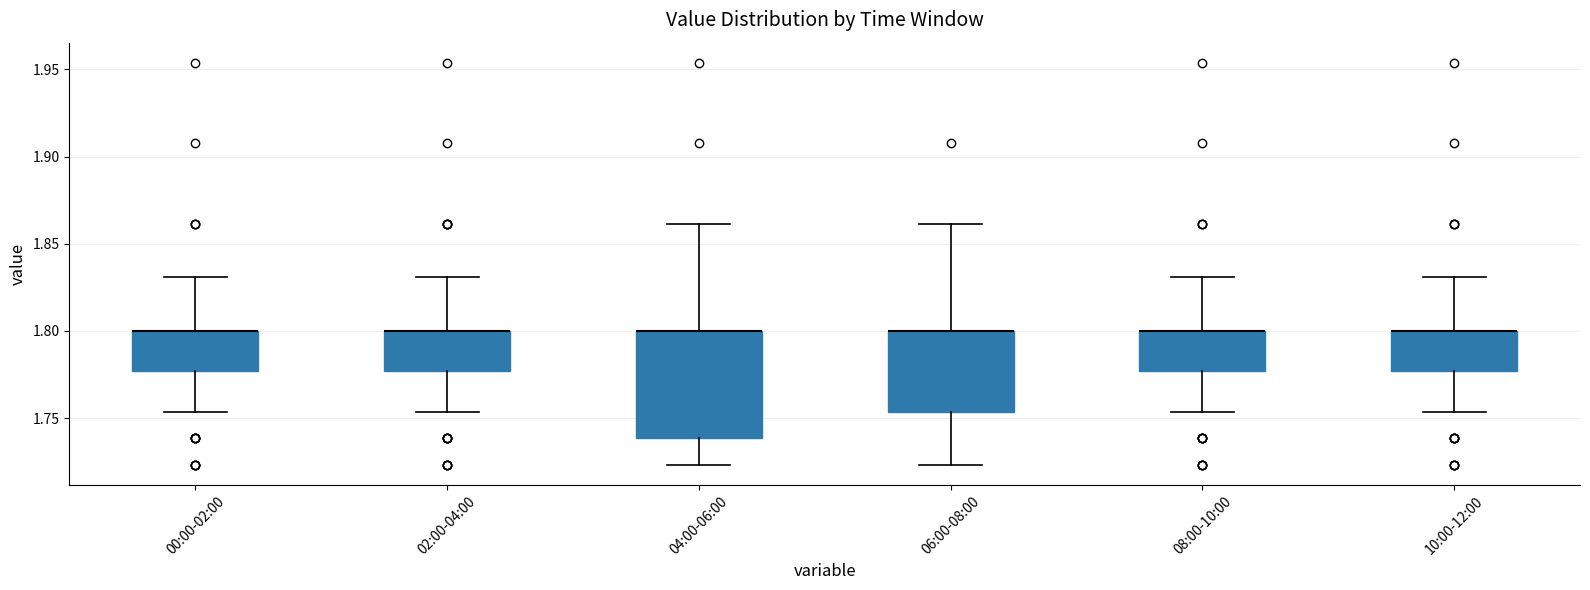

Reading left to right, read every box against the y-axis: the position of its median line, the range the box covers, and the ends of its whiskers. The values are not printed on the chart, so give them approximately, as read against the axis.

00:00-02:00: median 1.800 (drawn on the box's upper edge), box 1.775 to 1.800, whiskers 1.755 to 1.830
02:00-04:00: median 1.800 (drawn on the box's upper edge), box 1.775 to 1.800, whiskers 1.755 to 1.830
04:00-06:00: median 1.800 (drawn on the box's upper edge), box 1.740 to 1.800, whiskers 1.725 to 1.860
06:00-08:00: median 1.800 (drawn on the box's upper edge), box 1.755 to 1.800, whiskers 1.725 to 1.860
08:00-10:00: median 1.800 (drawn on the box's upper edge), box 1.775 to 1.800, whiskers 1.755 to 1.830
10:00-12:00: median 1.800 (drawn on the box's upper edge), box 1.775 to 1.800, whiskers 1.755 to 1.830